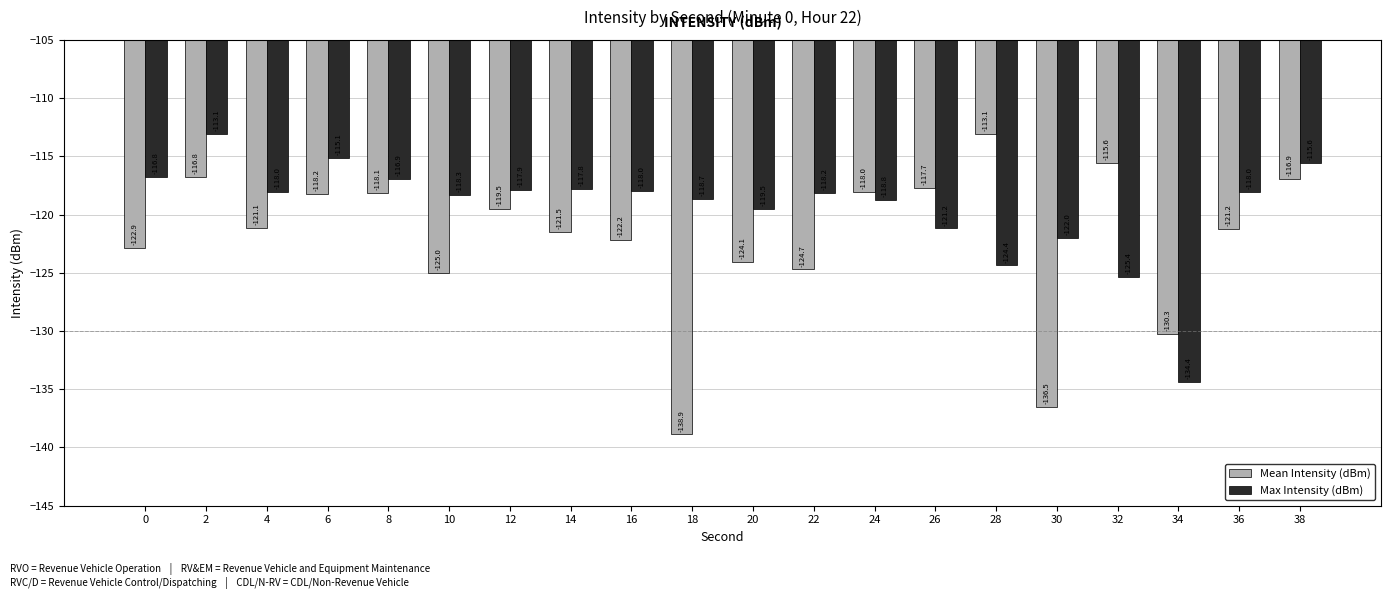

Rank the categories by Mean Intensity (dBm) value from highest to lowest.

28, 32, 2, 38, 26, 24, 8, 6, 12, 4, 36, 14, 16, 0, 20, 22, 10, 34, 30, 18